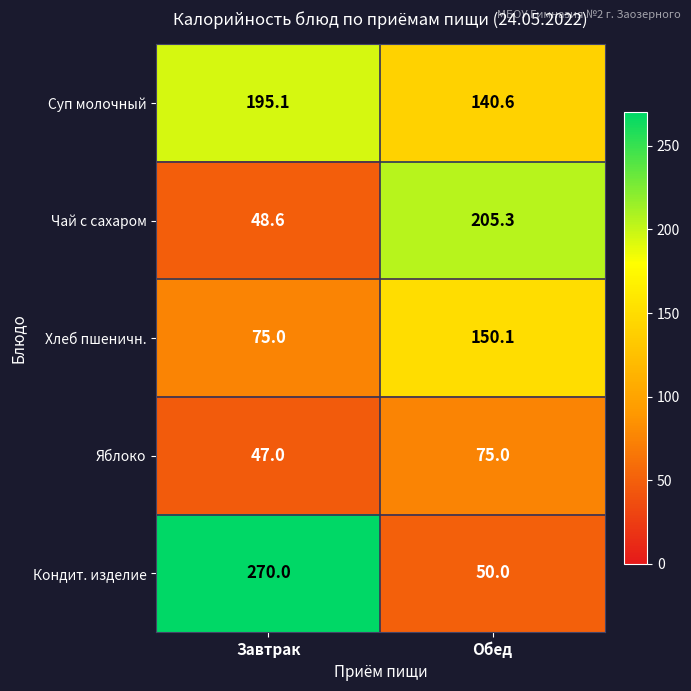

How many values in the Чай с сахаром series are below 205?

1